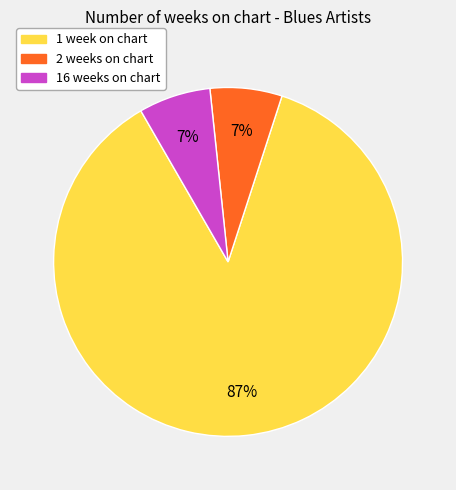

Is there any slice that represents more than half of the pie?

Yes